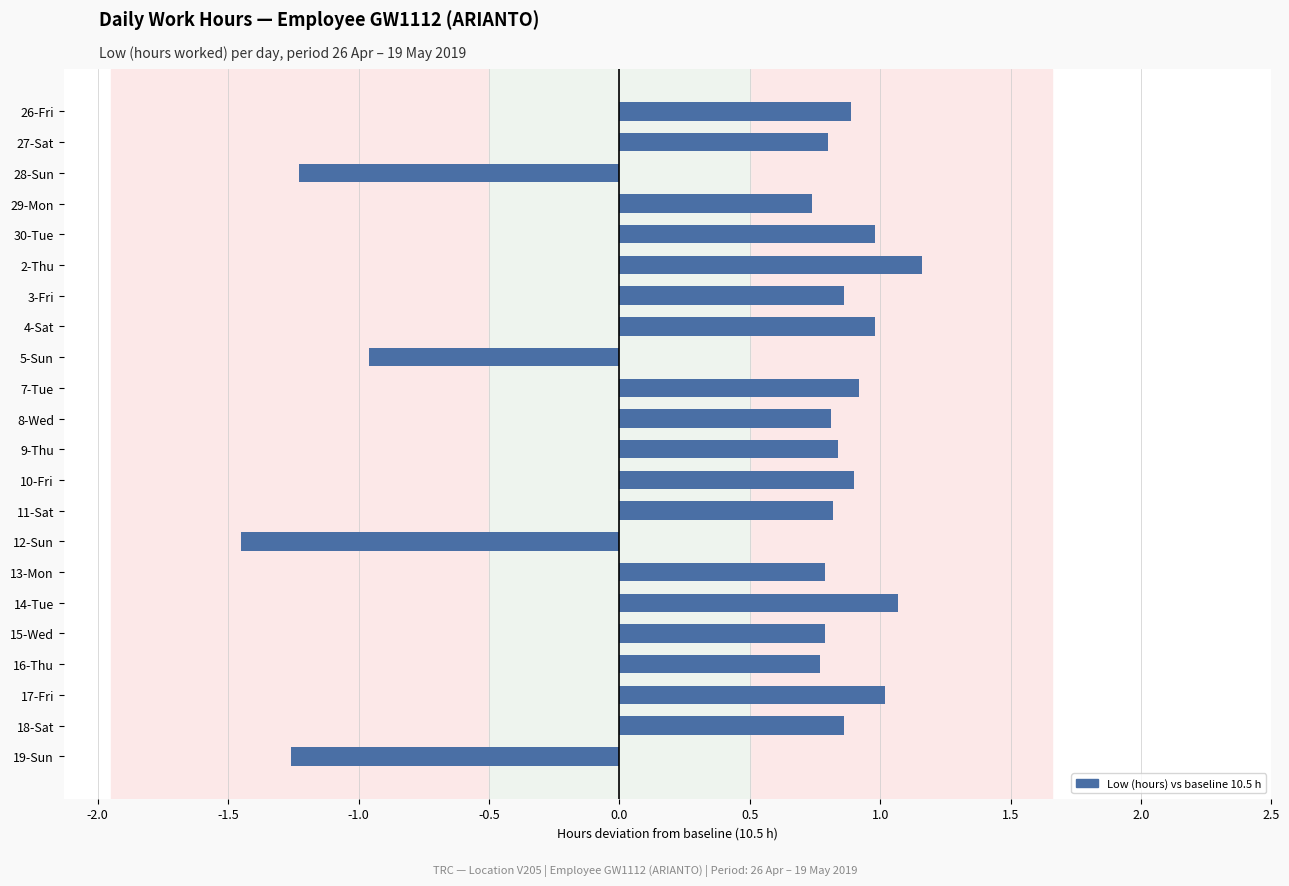

What is the sum of all values?

11.1